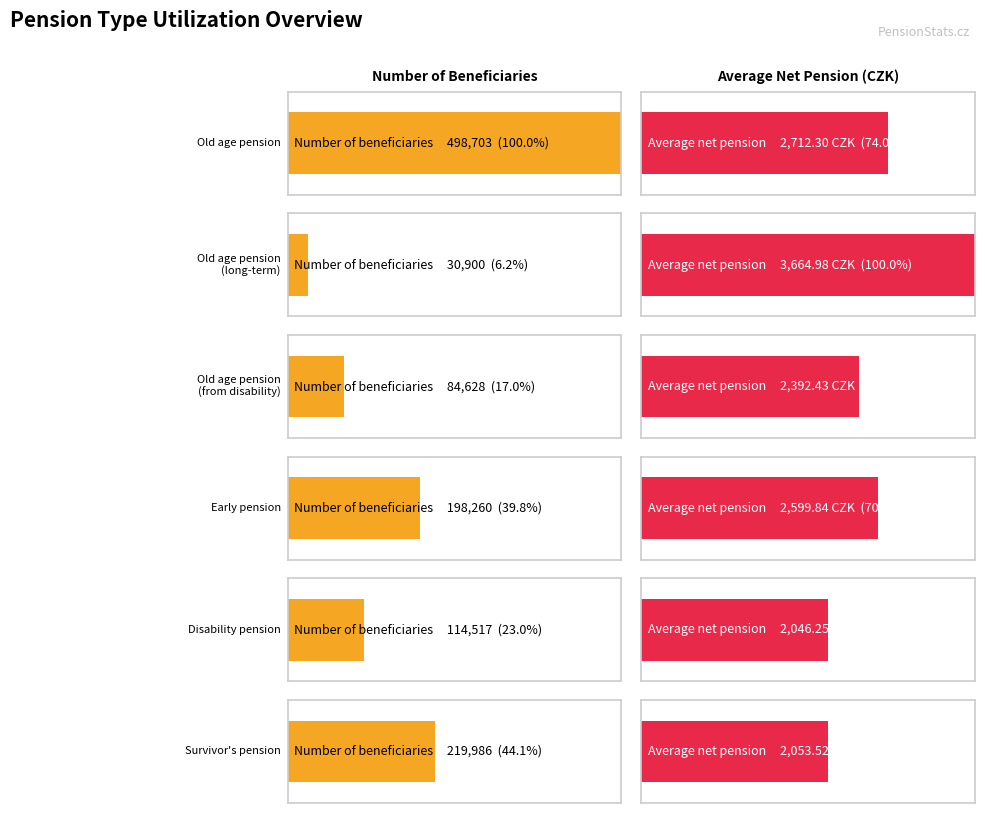

What position from the right is Early pension?

3